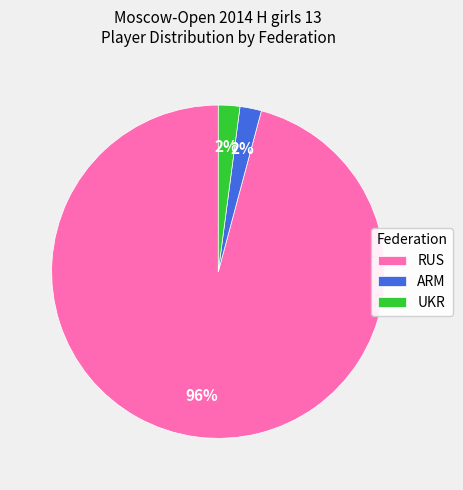

What is the majority slice?

RUS